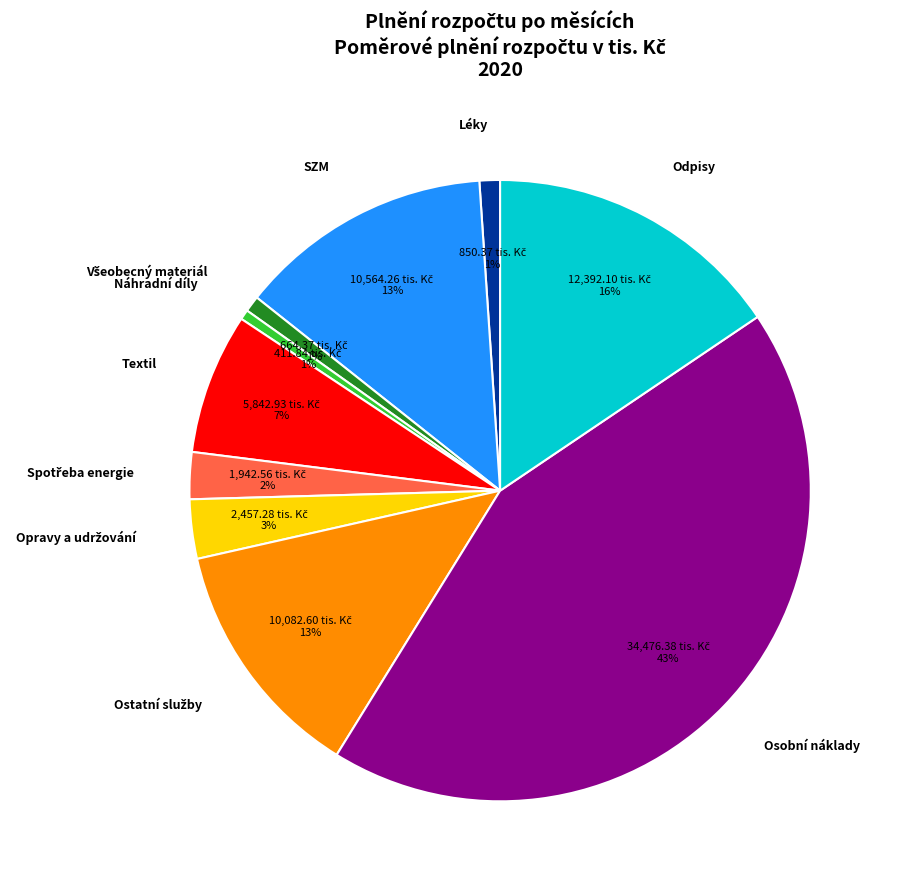

Which has a higher value, Osobní náklady or SZM?

Osobní náklady